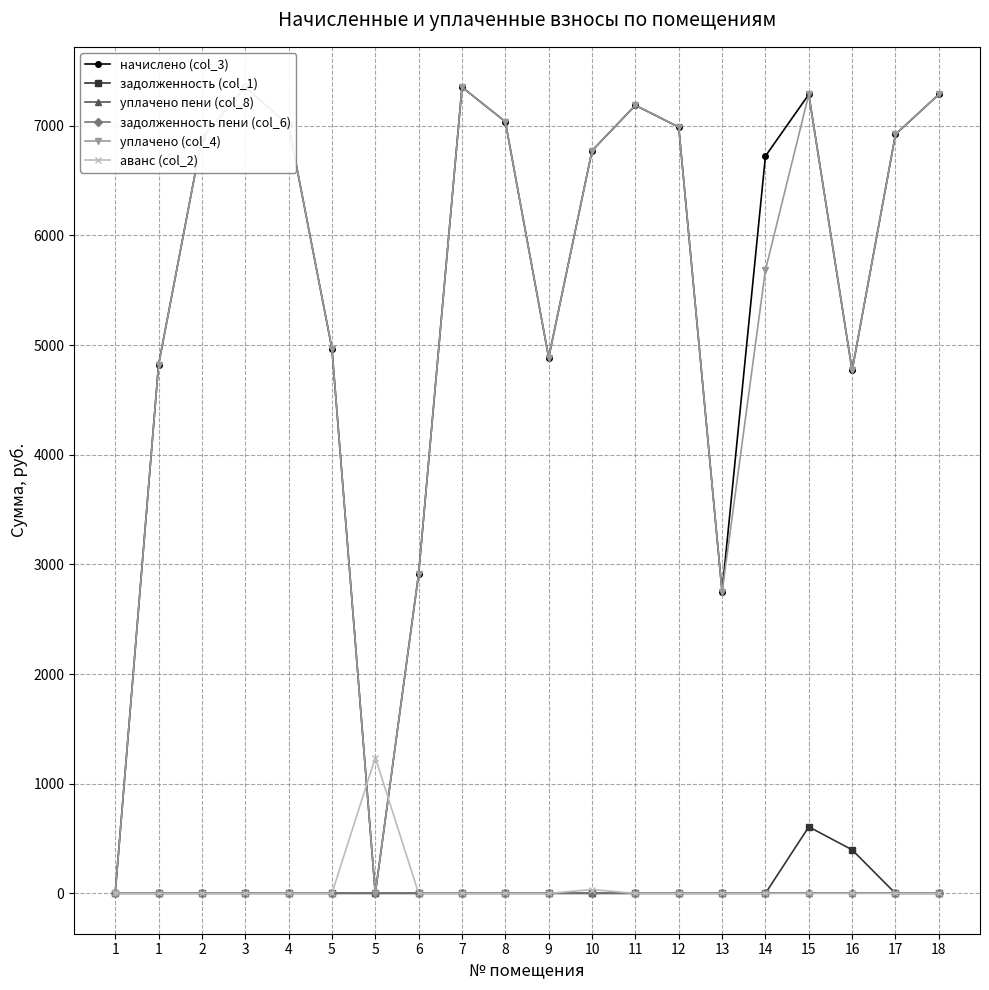

How many series are shown in this chart?

6